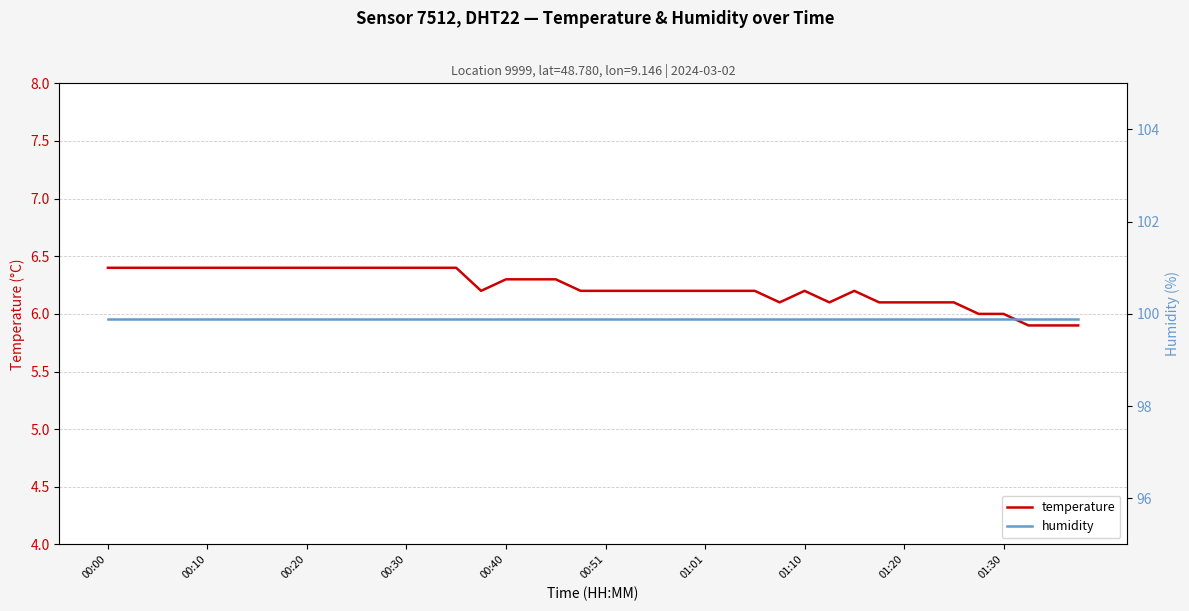

True or false: temperature and humidity cross at least once.

False